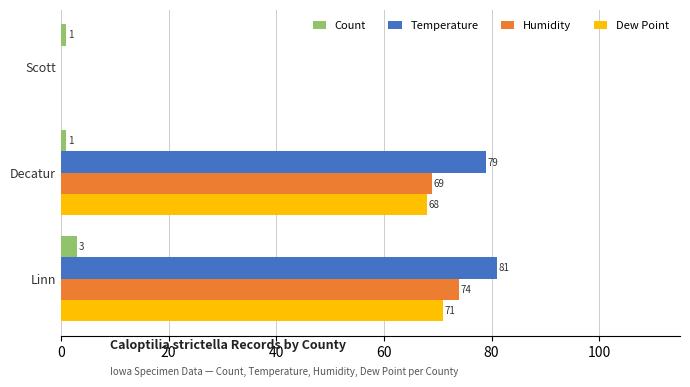

Which series changed the most between Scott and Decatur?

Temperature